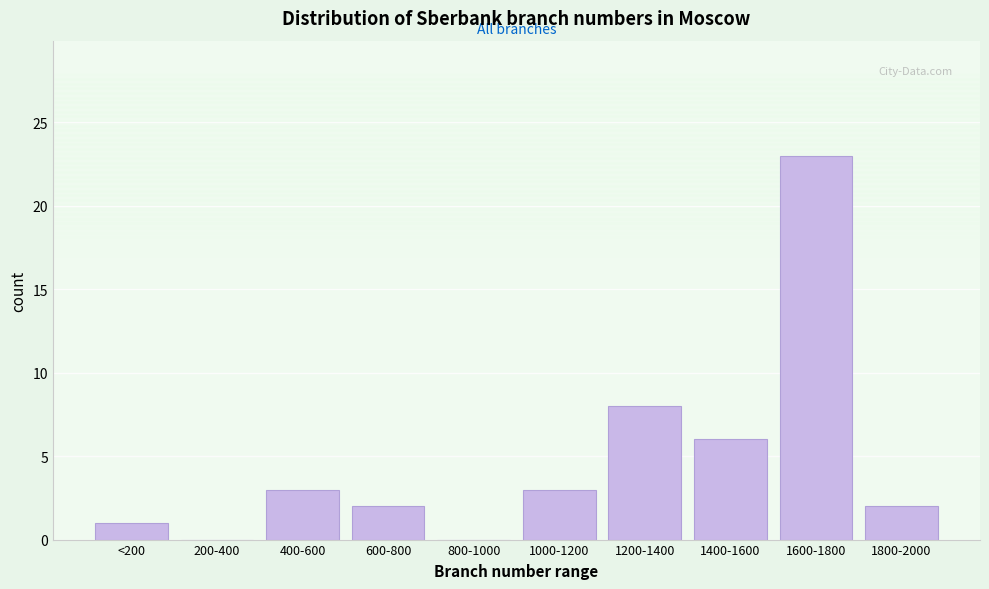

Reading left to right, what are all the values shown in this chart?

<200=1	200-400=0	400-600=3	600-800=2	800-1000=0	1000-1200=3	1200-1400=8	1400-1600=6	1600-1800=23	1800-2000=2